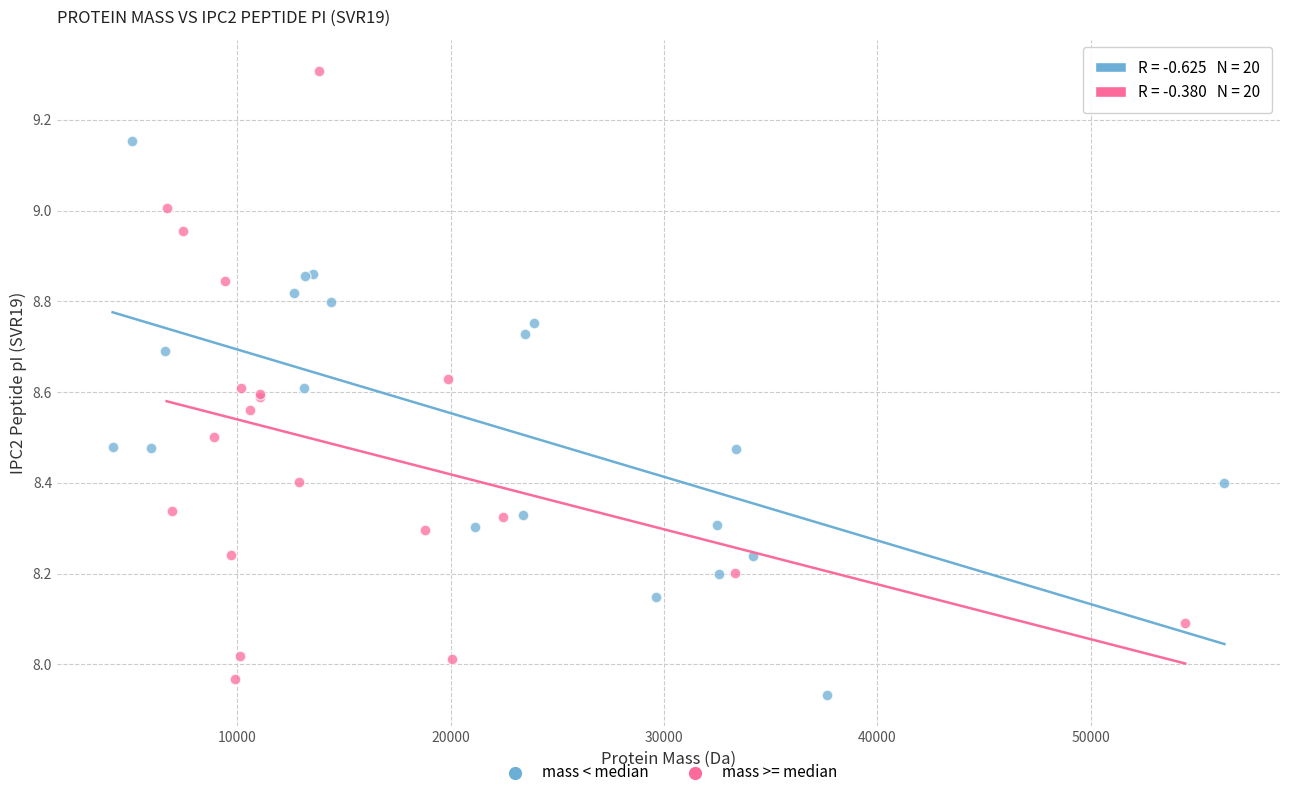

Which series contains the lowest Y value?

mass < median